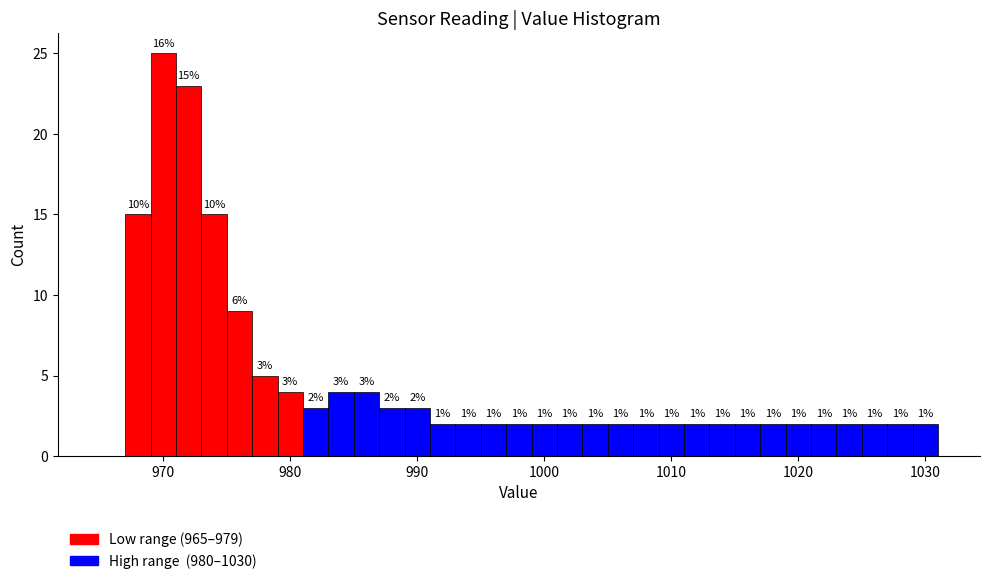

Read against the x-axis, roughly where is the centre of the tallest bar?

970